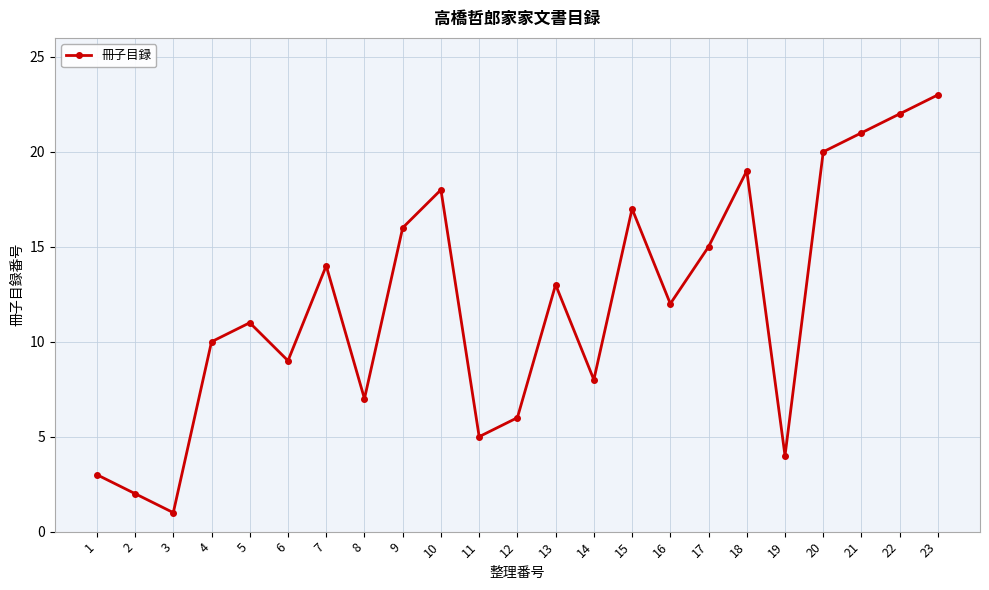

List the labels in order of value, smallest first.

3, 2, 1, 19, 11, 12, 8, 14, 6, 4, 5, 16, 13, 7, 17, 9, 15, 10, 18, 20, 21, 22, 23